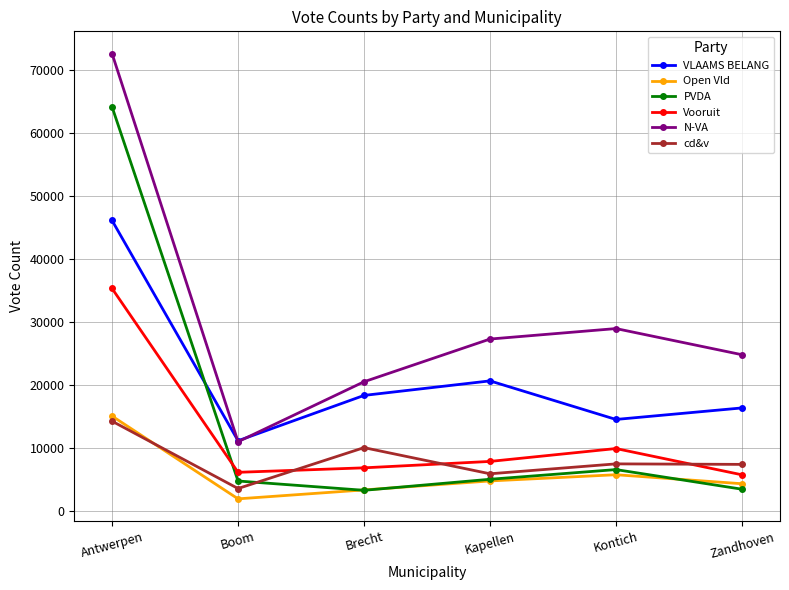

Count the number of categories in the chart.

6